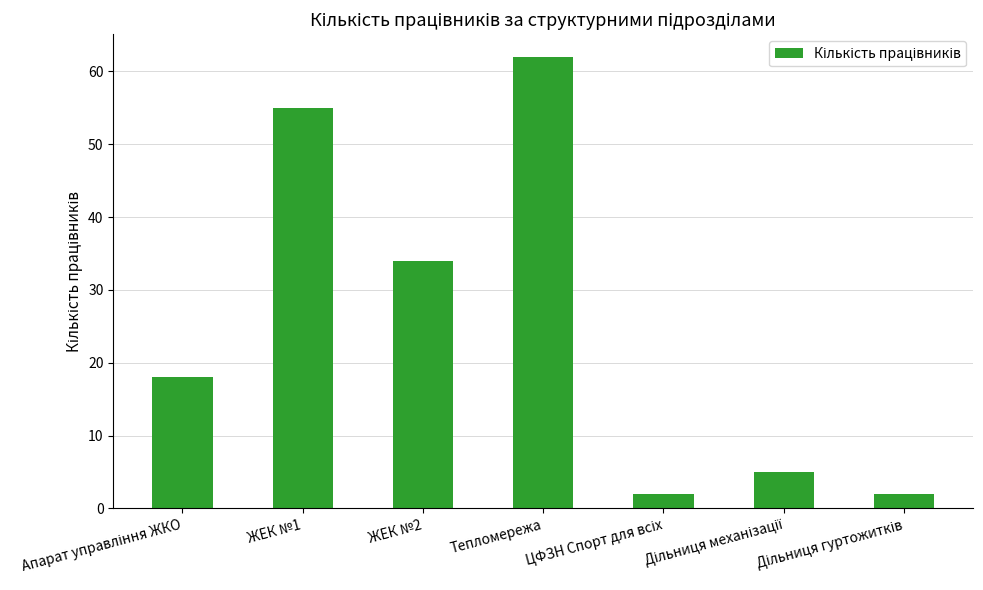

Reading right to left, list all the values displayed in this chart.

2	5	2	62	34	55	18